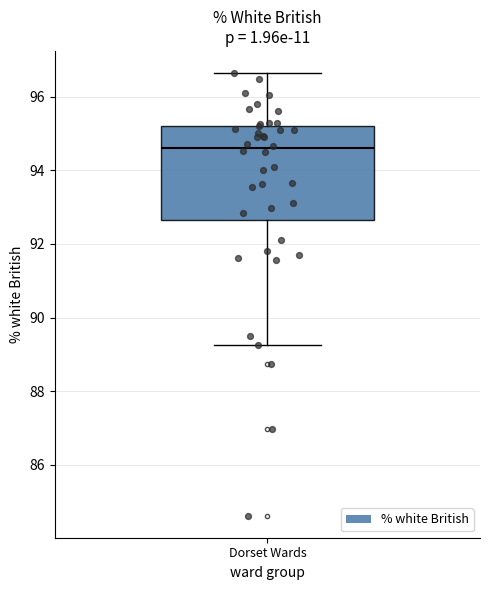

Read this box plot against the y-axis: the position of the median line, the range covered by the box, and the ends of both whiskers. The values are not printed on the chart, so give them approximately, as read against the axis.

median 94.6, box 92.6 to 95.2, whiskers 89.2 to 96.6